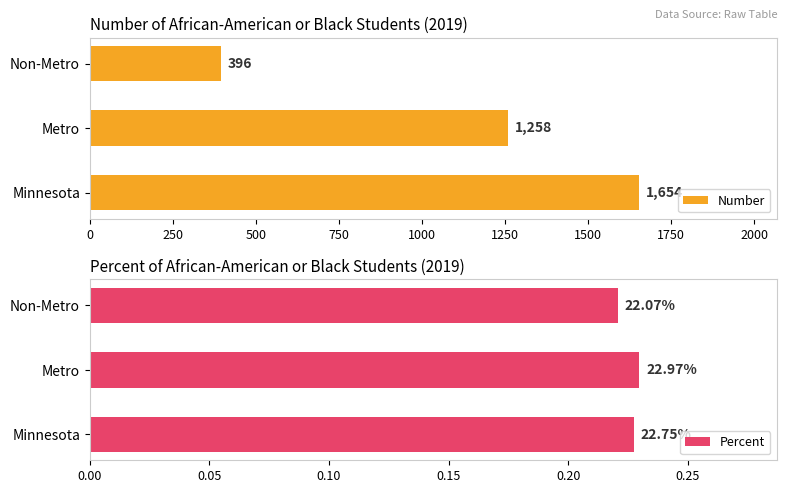

What is the average value of the Number series?

1103